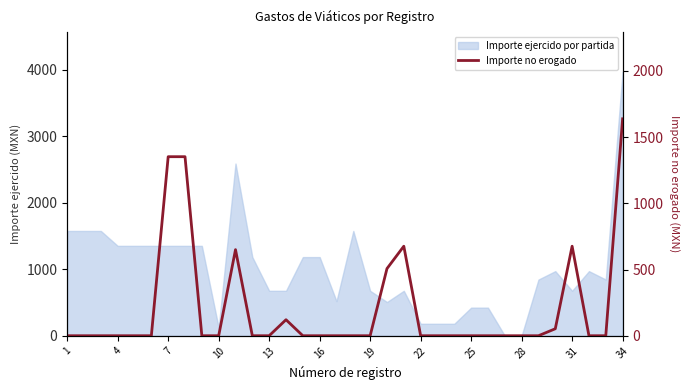

Is it true that the value at 26 is 926.3?

False